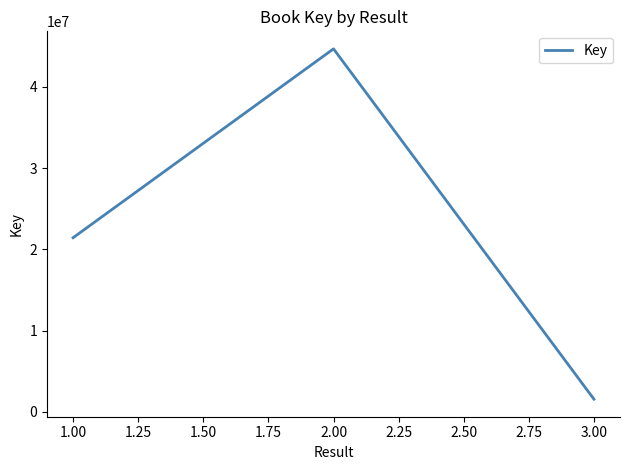

Does the chart have visible grid lines?

No